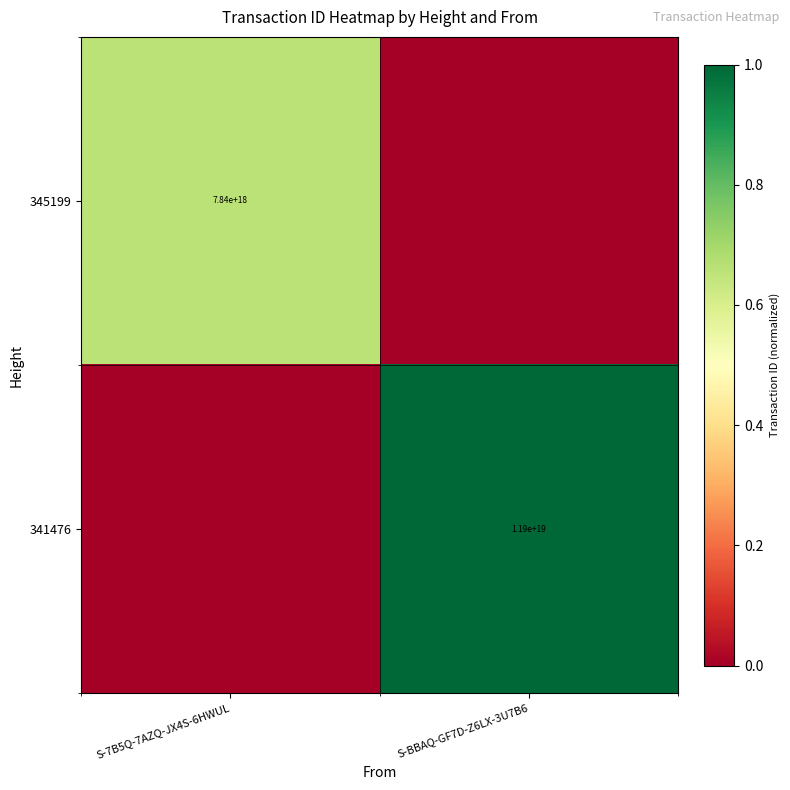

Is the value of 345199 at S-7B5Q-7AZQ-JX4S-6HWUL greater than the value of 341476 at S-BBAQ-GF7D-Z6LX-3U7B6?

No